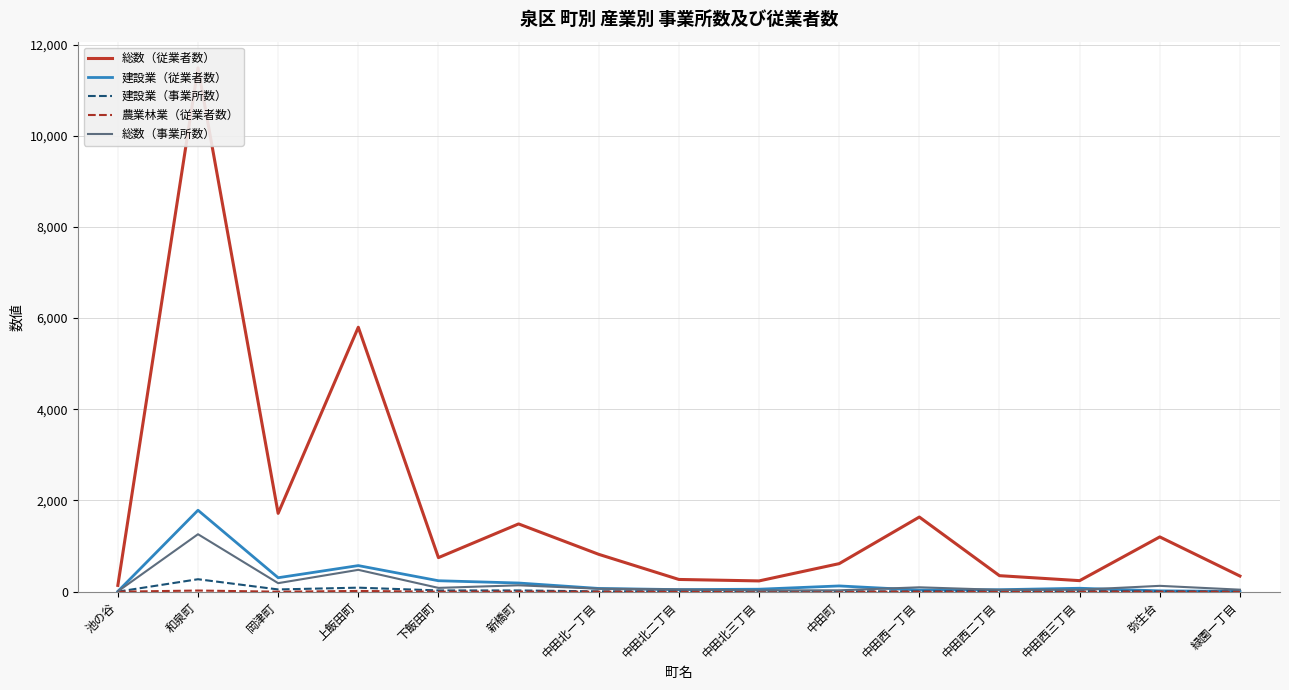

True or false: 農業林業（従業者数） and 建設業（事業所数） intersect in this chart.

False